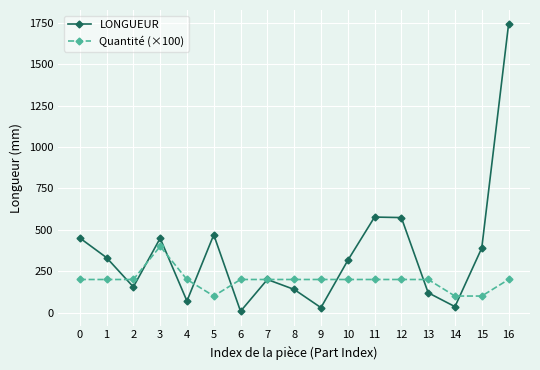

Between 6 and 11, which series saw the biggest shift?

LONGUEUR